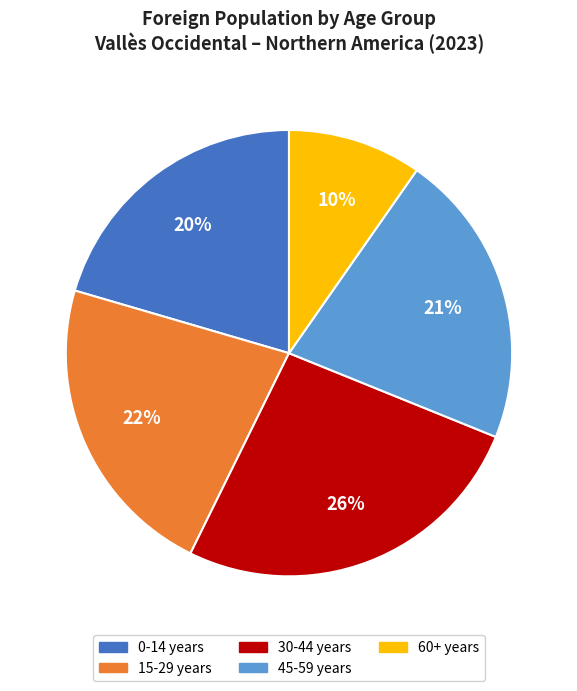

To the nearest percent, what is the difference between the largest and smallest slice percentages?

16%